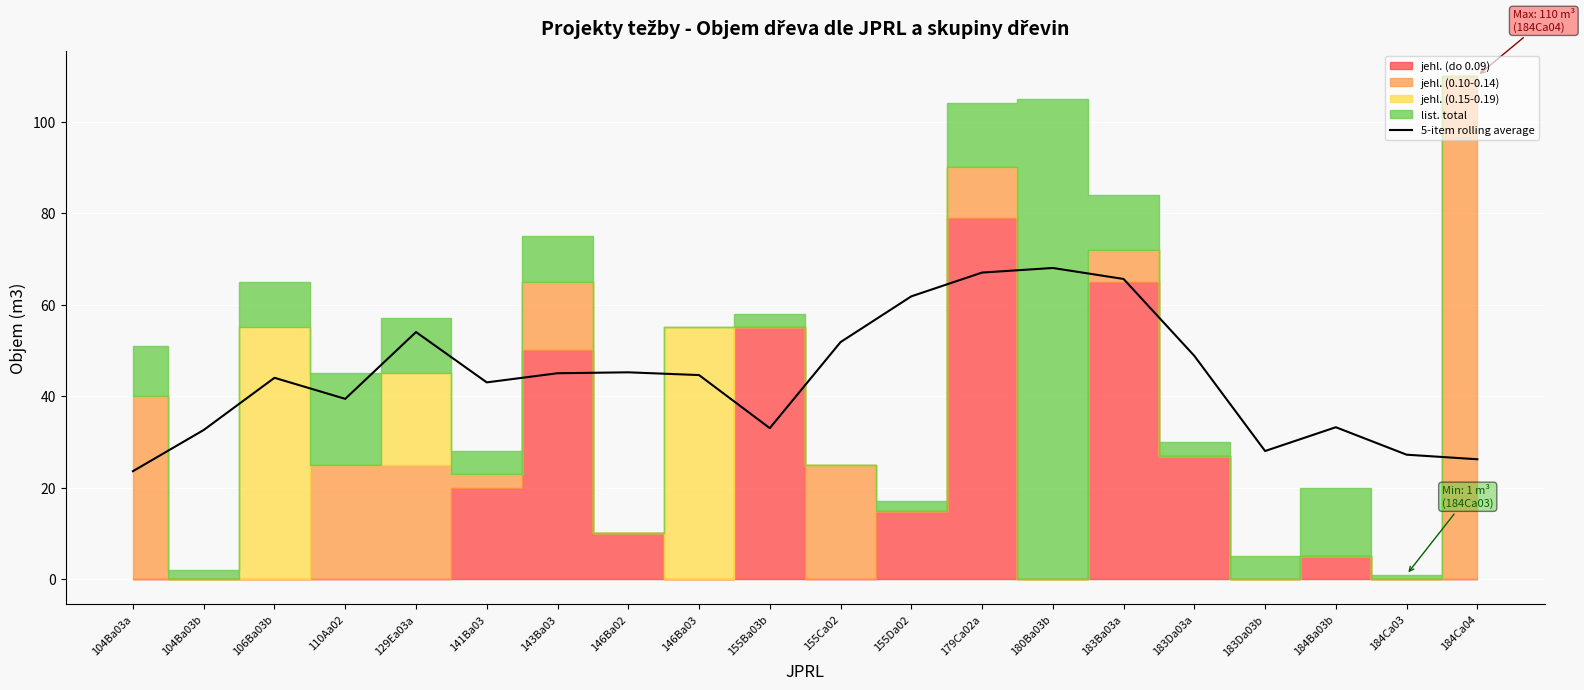

How many points are higher than both their immediate neighbors (excluding endpoints)?

5